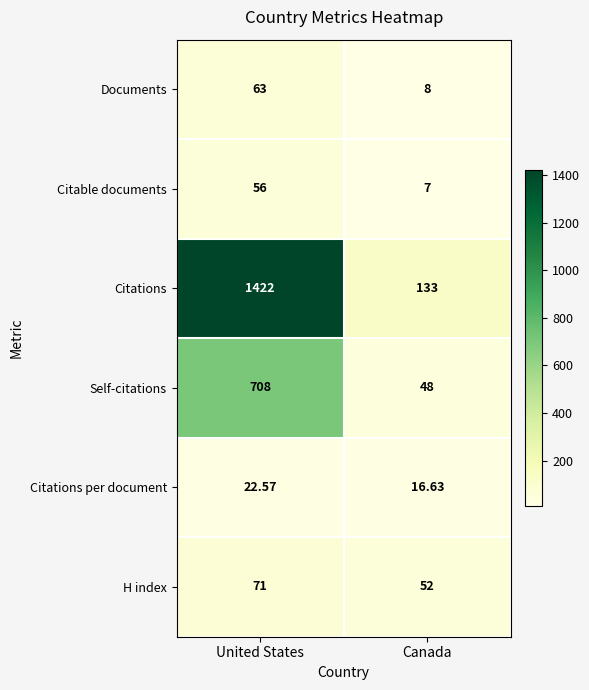

Which category has the lowest value in the Self-citations series?

Canada